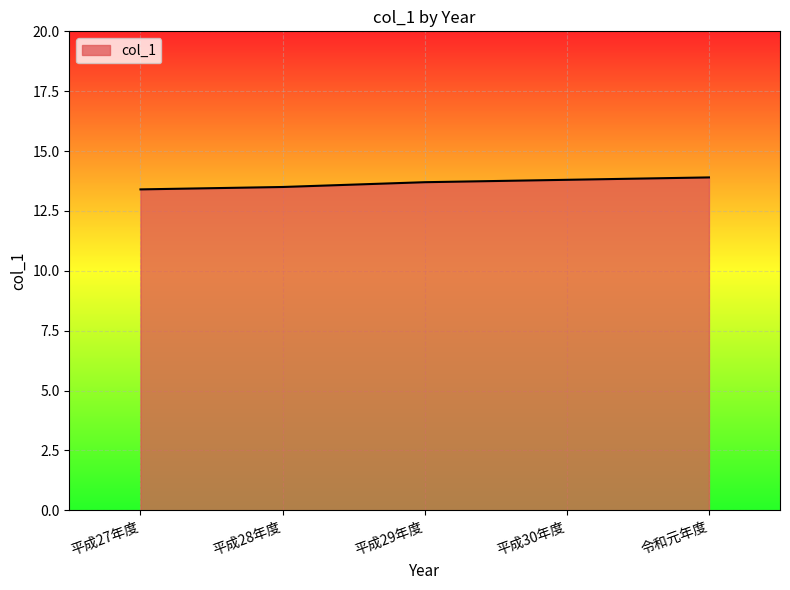

Approximately how many times larger is the value at 令和元年度 compared to 平成29年度?

1.0